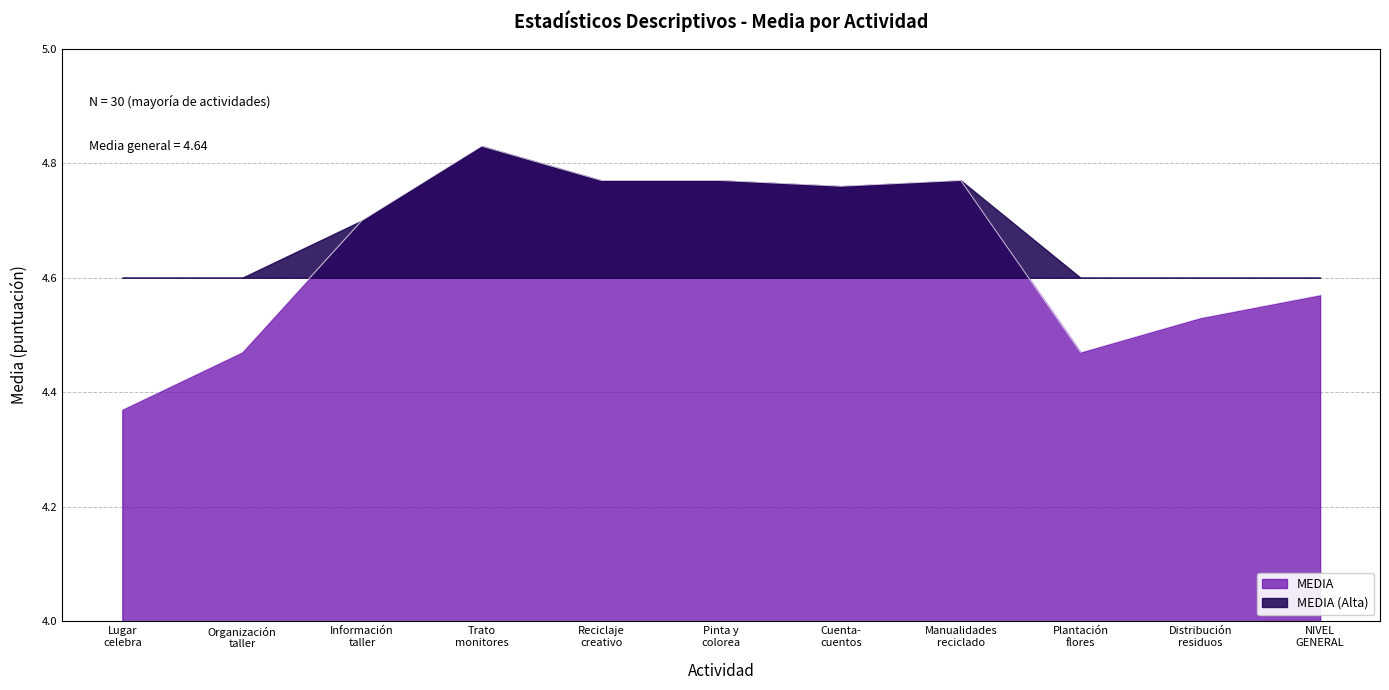

How many values are between 4 and 5?

11